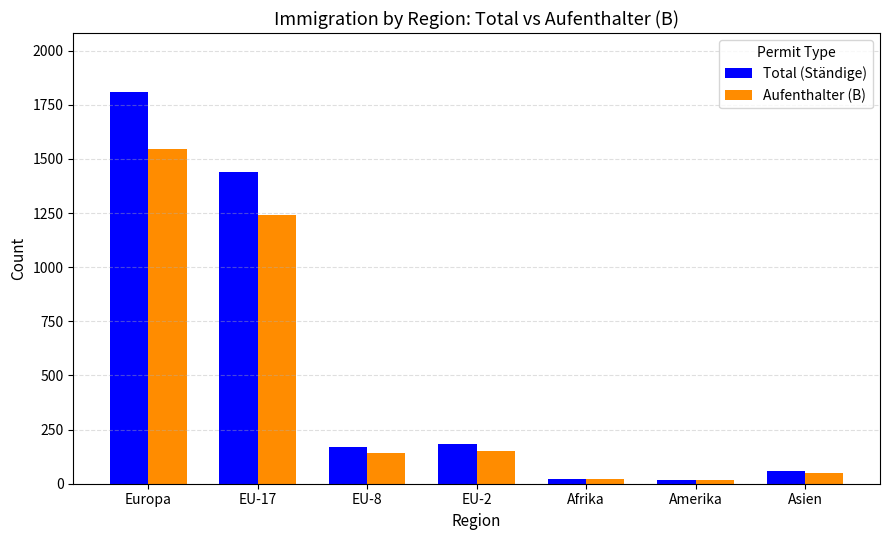

What is the difference between the highest and lowest values at Europa?

263